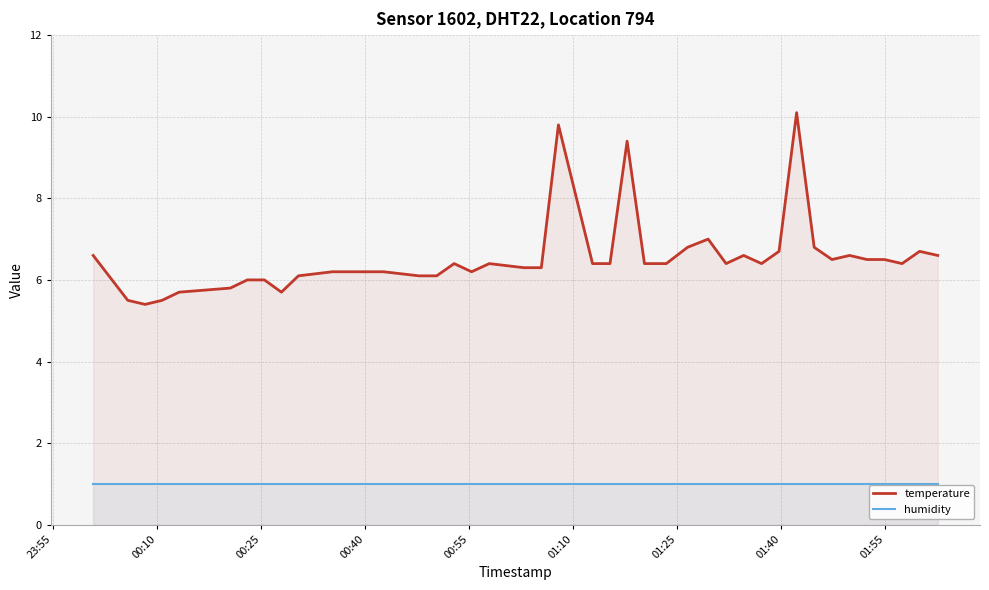

List the series in order of their peak value, highest first.

temperature, humidity